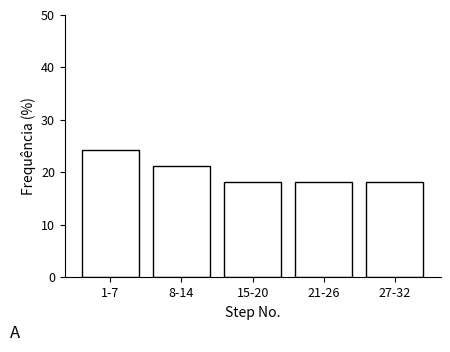

Reading left to right, what are all the values shown in this chart?

24.2	21.2	18.2	18.2	18.2